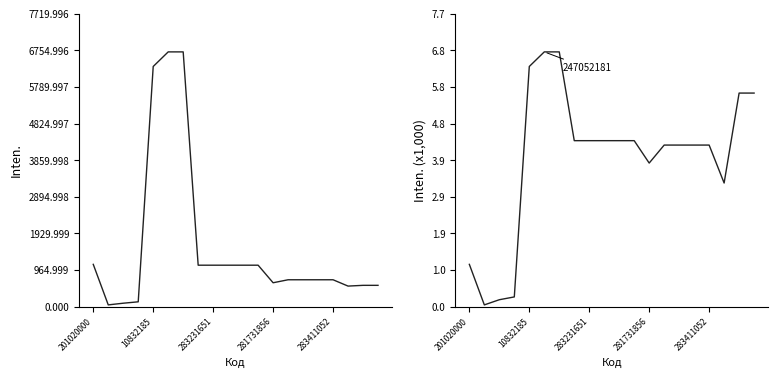

What is the value of the Ціна point at the 5th from the left?

6328.7